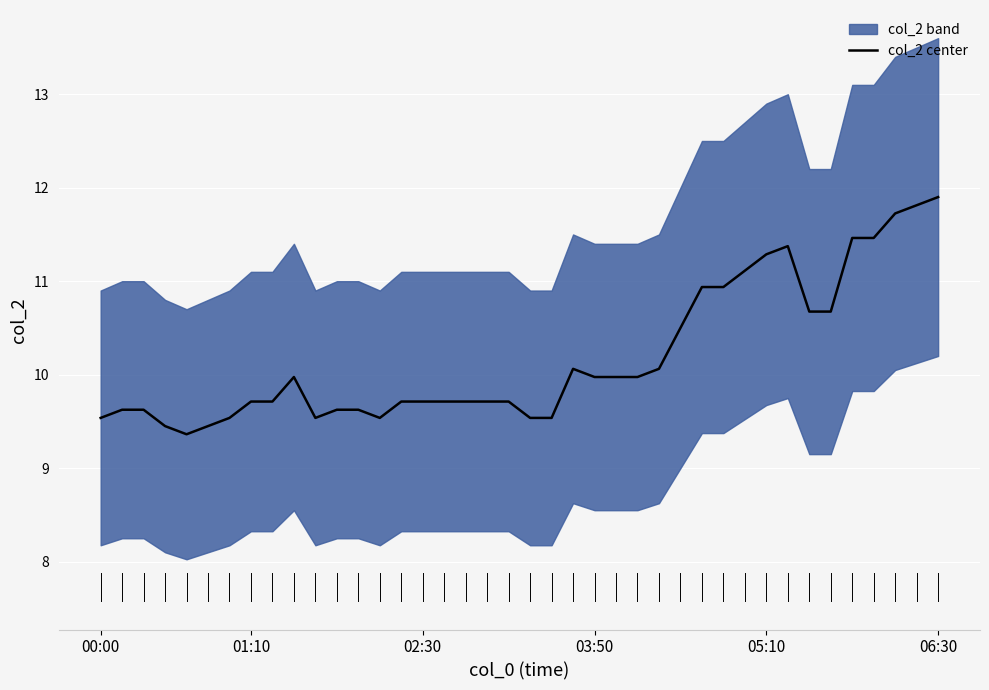

Reading left to right, extract all data points from this chart.

9.5	9.6	9.6	9.5	9.4	9.5	9.5	9.7	9.7	10.0	9.5	9.6	9.6	9.5	9.7	9.7	9.7	9.7	9.7	9.7	9.5	9.5	10.1	10.0	10.0	10.0	10.1	10.5	10.9	10.9	11.1	11.3	11.4	10.7	10.7	11.5	11.5	11.7	11.8	11.9